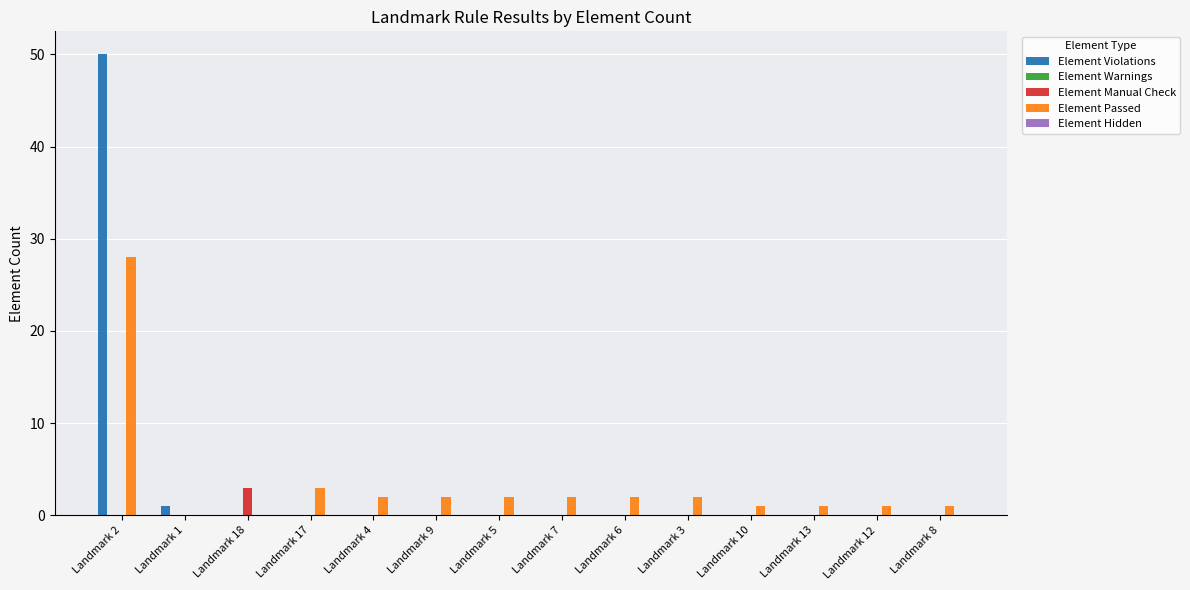

Which series has the largest range (max minus min)?

Element Violations